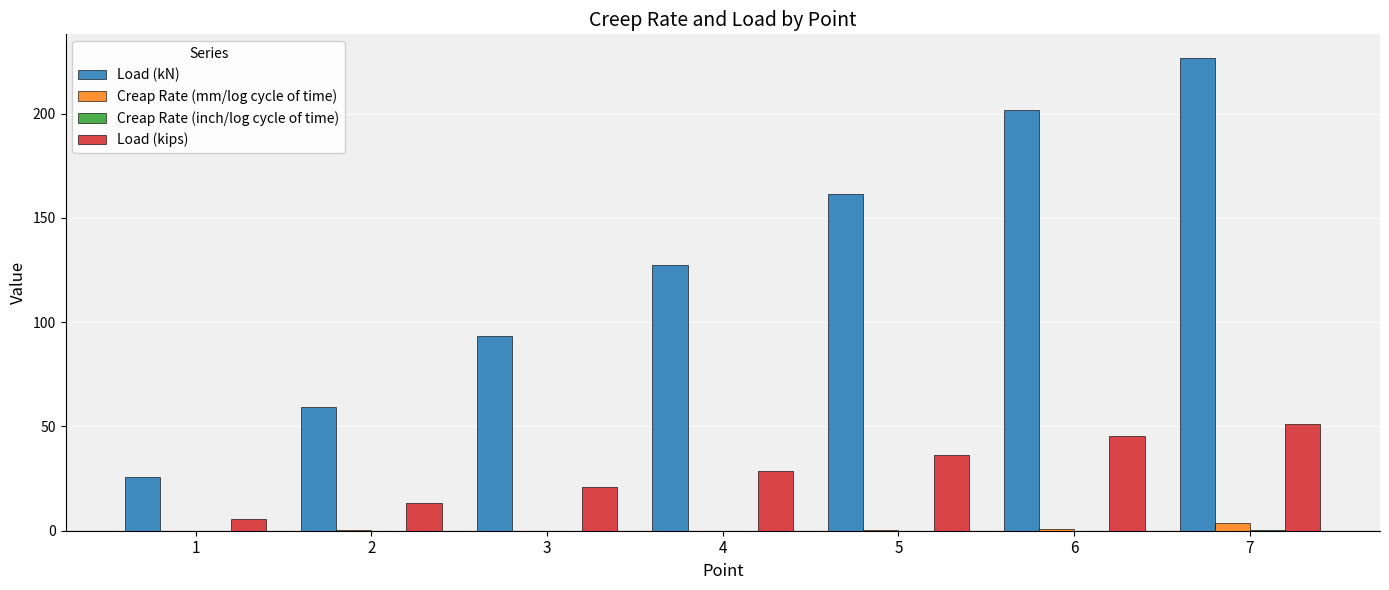

Count the number of categories in the chart.

7